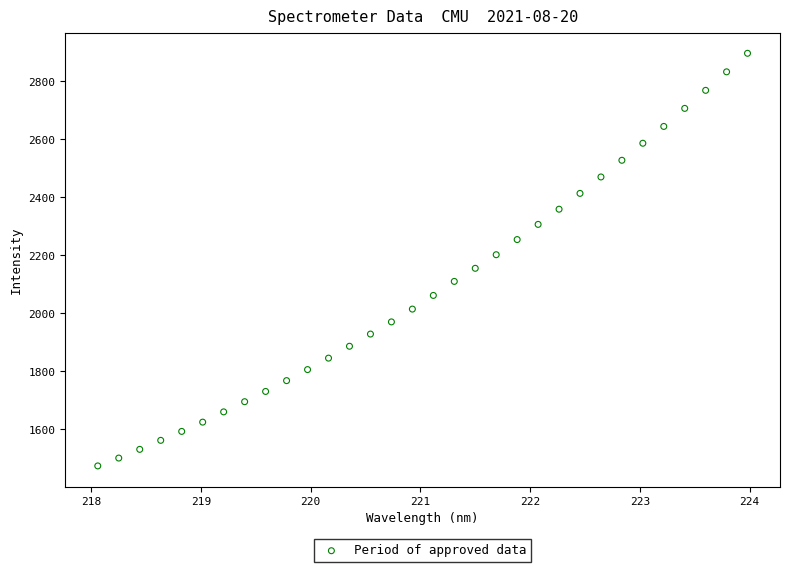

What is the range of Y values (max minus min)?

1422.5